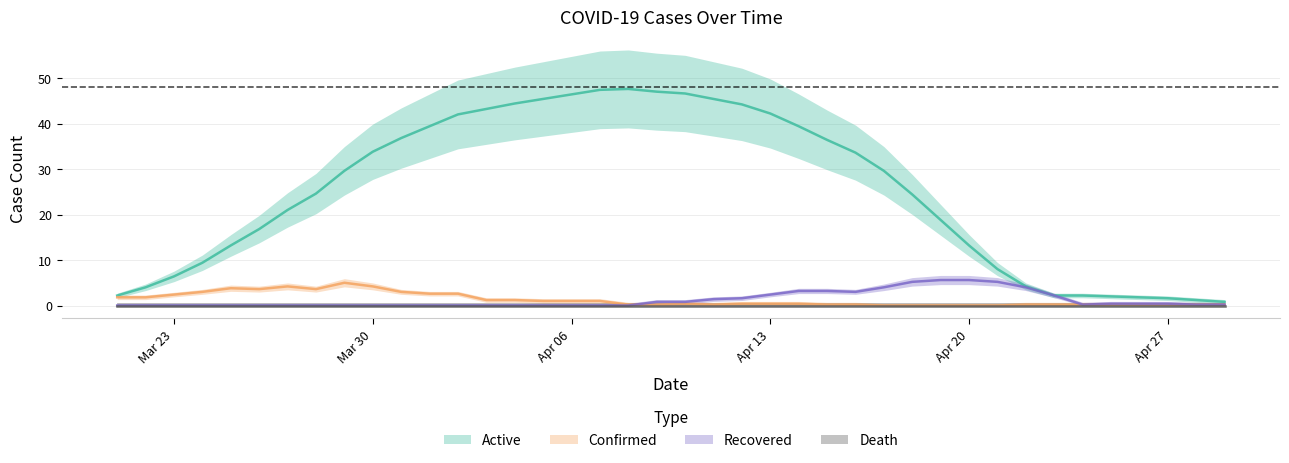

What is the average value of the Recovered series?

1